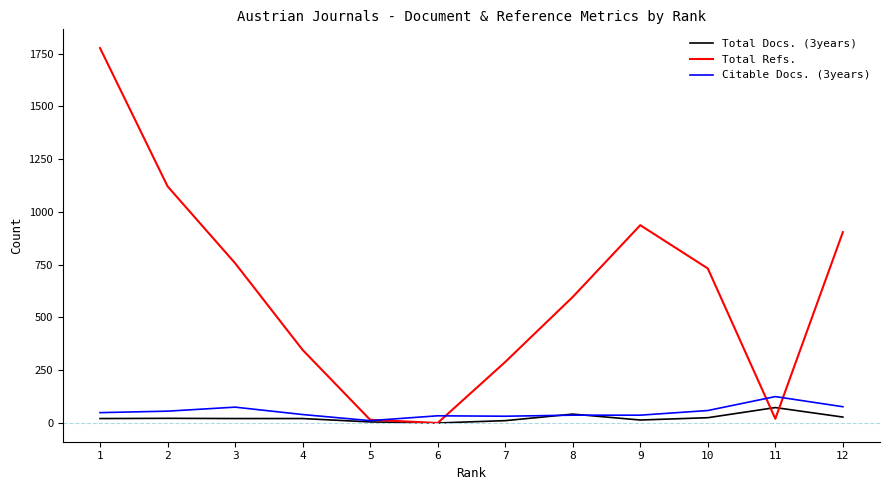

Is the value of Citable Docs. (3years) at 4 greater than the value of Total Refs. at 8?

No